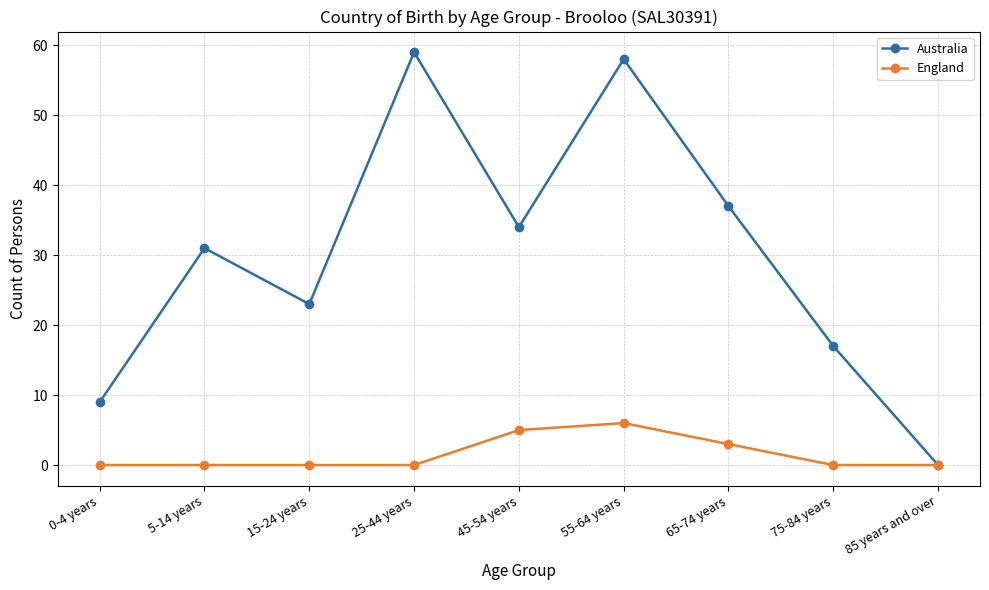

At how many categories does at least one series exceed 2?

8